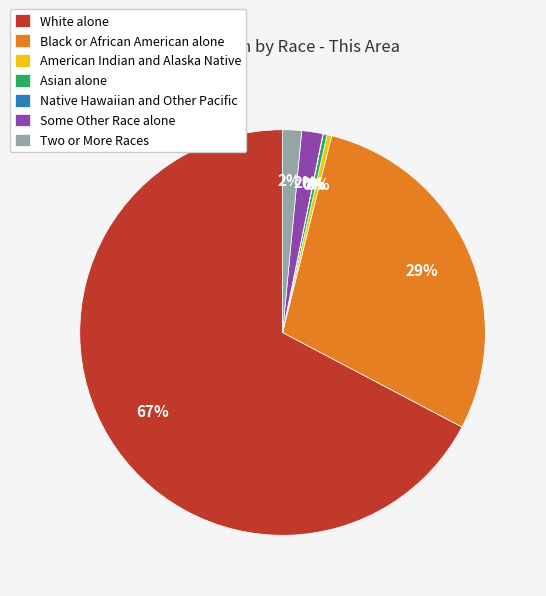

Is there any slice that represents more than half of the pie?

Yes